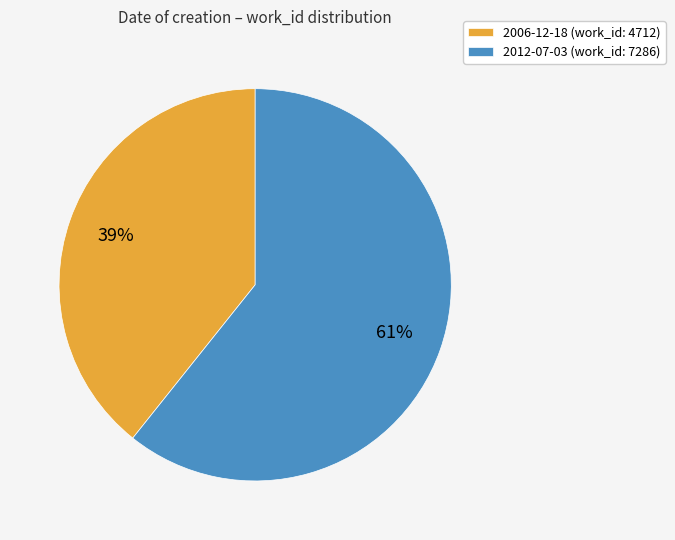

Rank the categories by value from highest to lowest.

2012-07-03, 2006-12-18